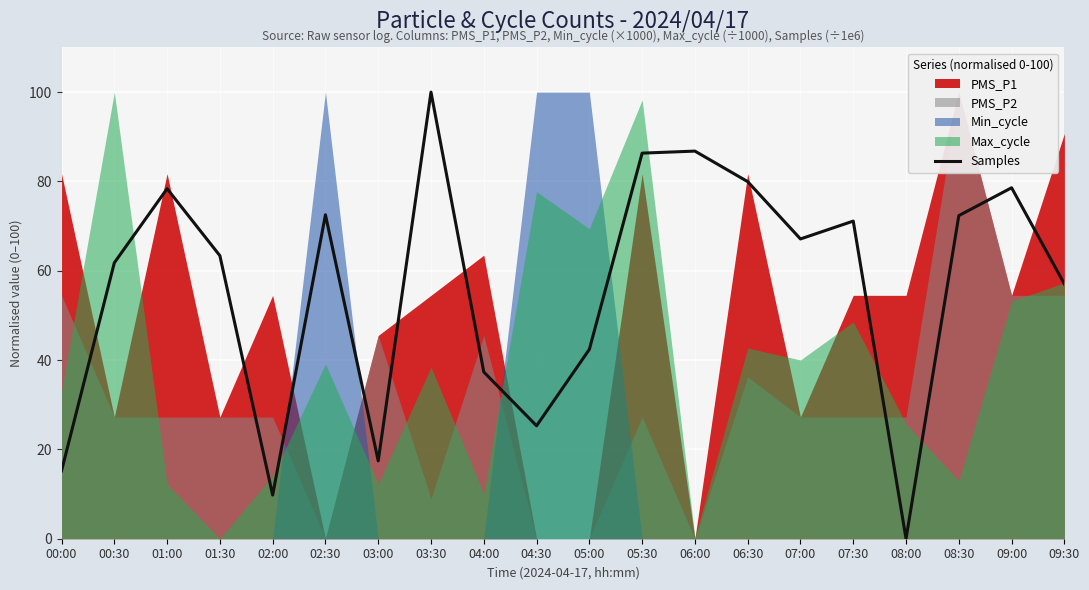

Where does the data first go above 67?

01:00